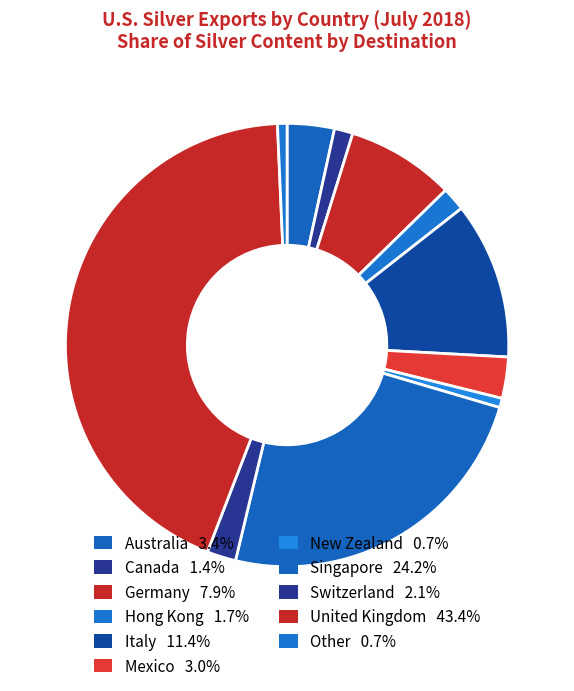

To the nearest percent, what is the difference between the largest and smallest slice percentages?

43%